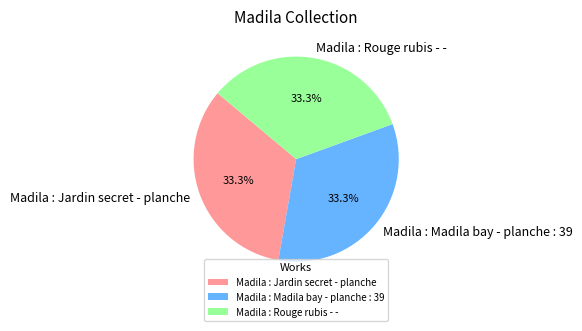

To the nearest percent, what portion does Madila : Madila bay - planche : 39 represent?

33%